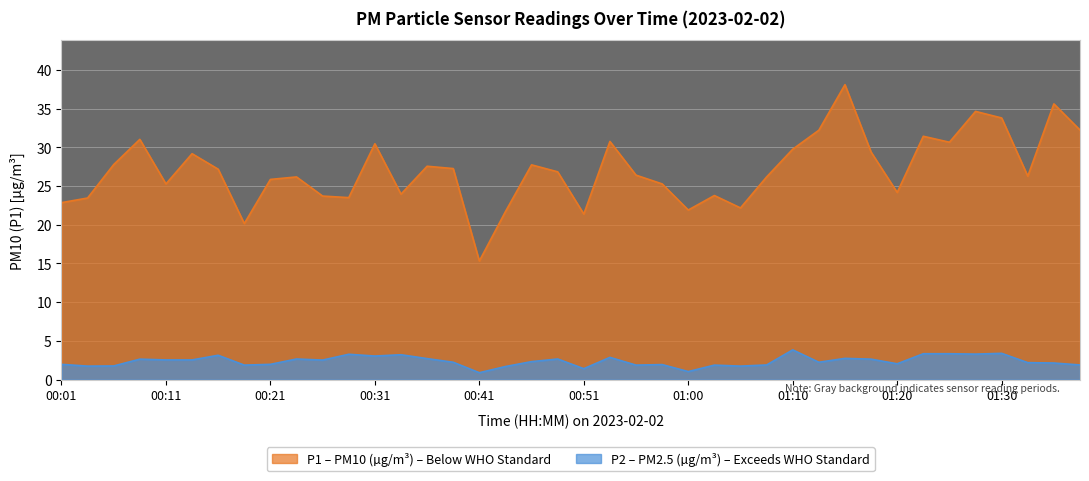

What is the approximate value of P2 at 01:15?

2.8